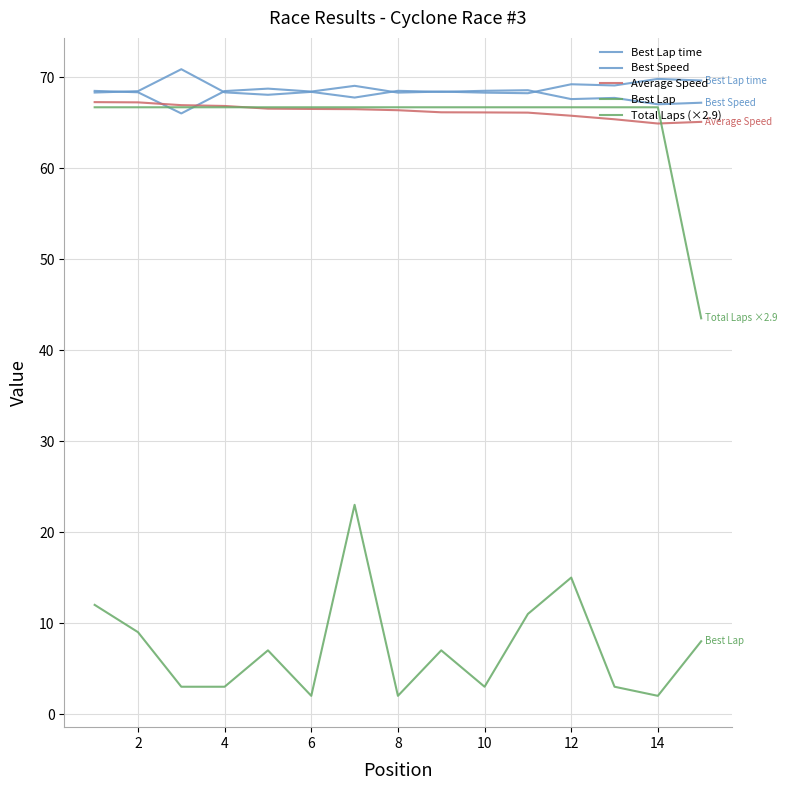

List the series in order of their peak value, highest first.

Best Speed, Best Lap time, Average Speed, Total Laps (×2.9), Best Lap